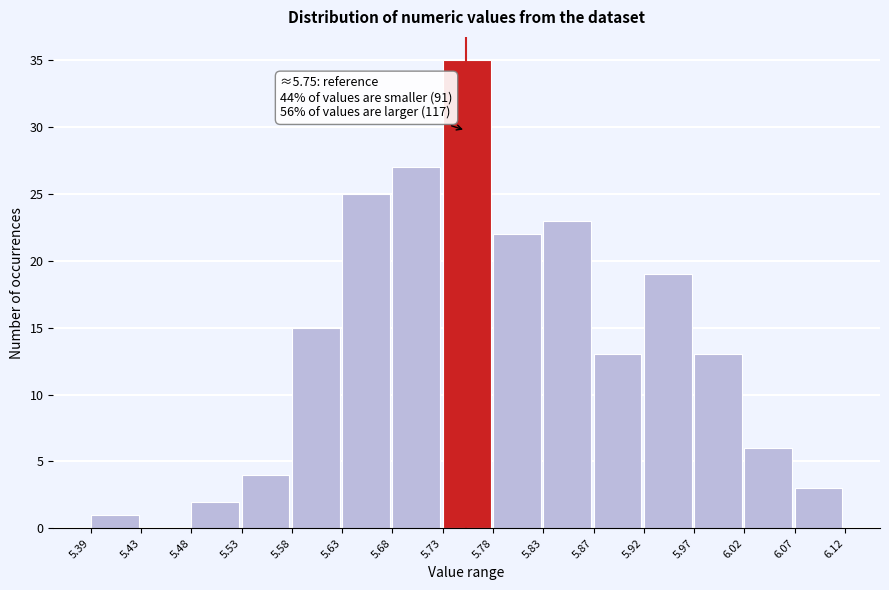

Which range on the x-axis has the tallest bar?

5.73 to 5.78